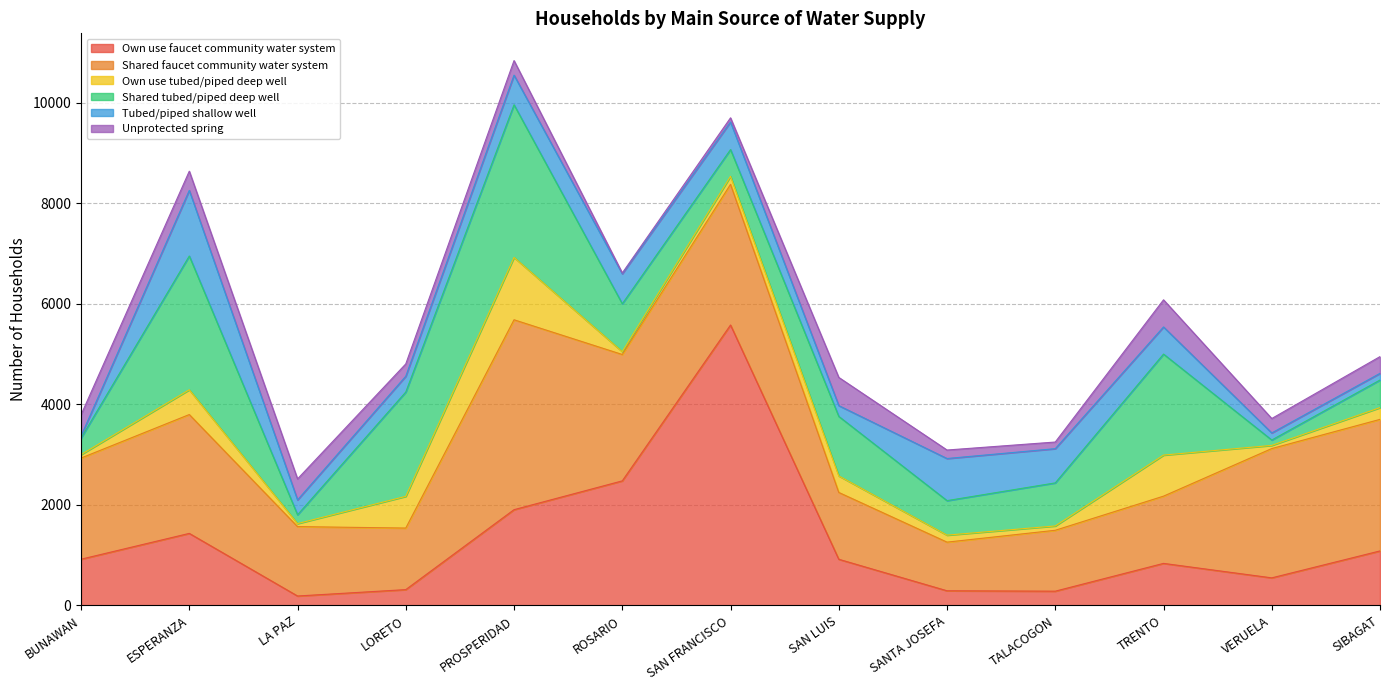

At which category does Shared tubed/piped deep well reach its first local peak?

ESPERANZA